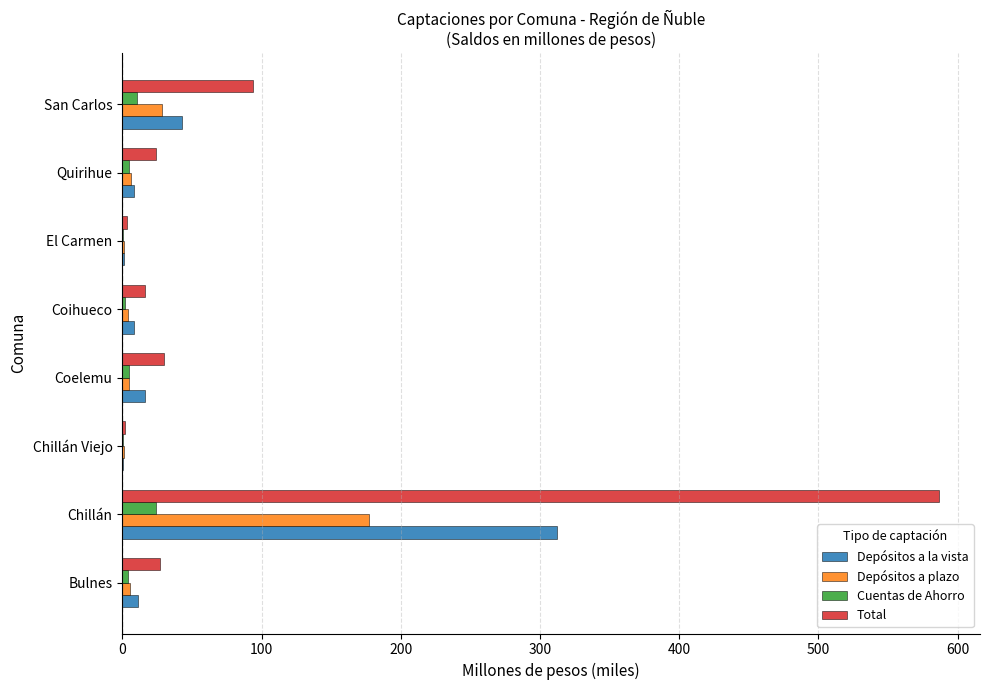

Is the value of Depósitos a plazo at San Carlos greater than the value of Depósitos a la vista at Bulnes?

Yes